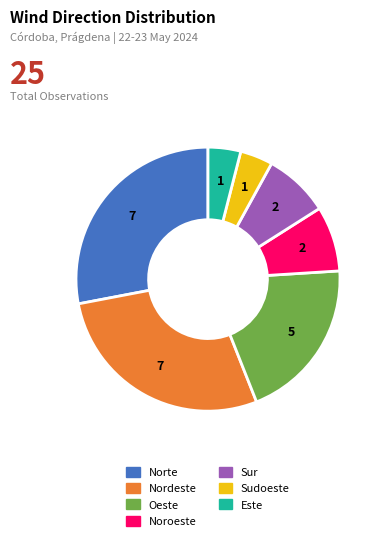

Do Norte and Noroeste together represent more than half of the pie?

No